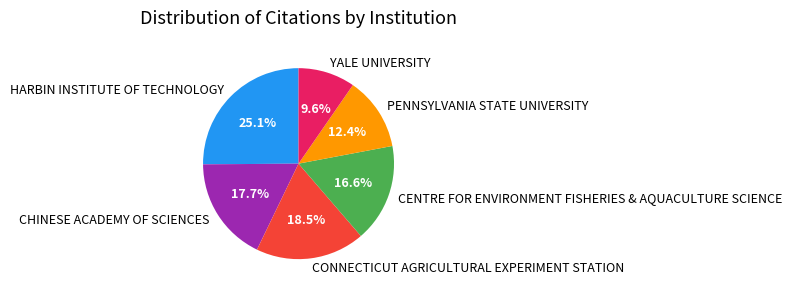

How many slices are in this pie chart?

6